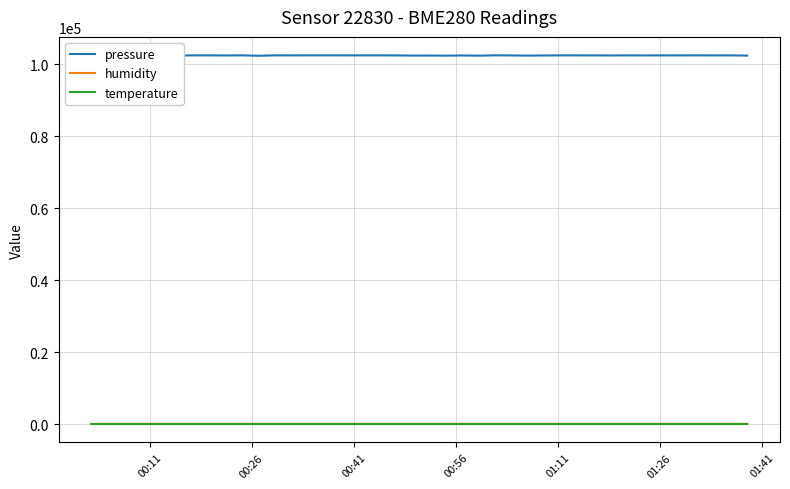

At how many categories does at least one series exceed 84350?

40